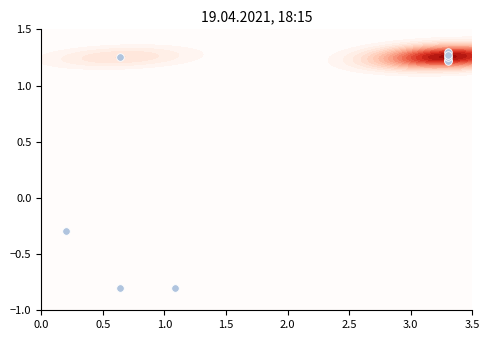

Is it true that the value at 0.0 is -1.2?

False